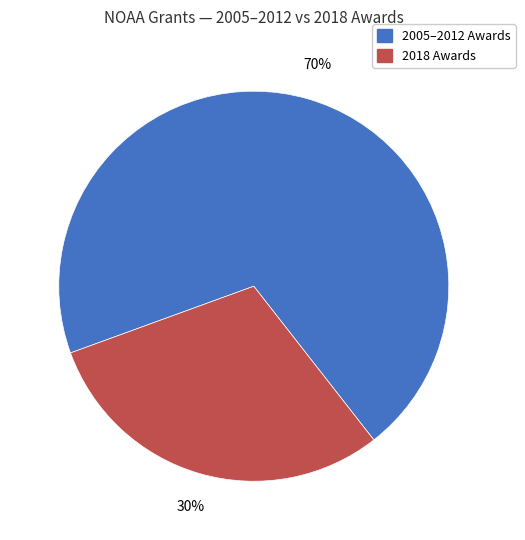

Is there a majority slice in this chart?

Yes